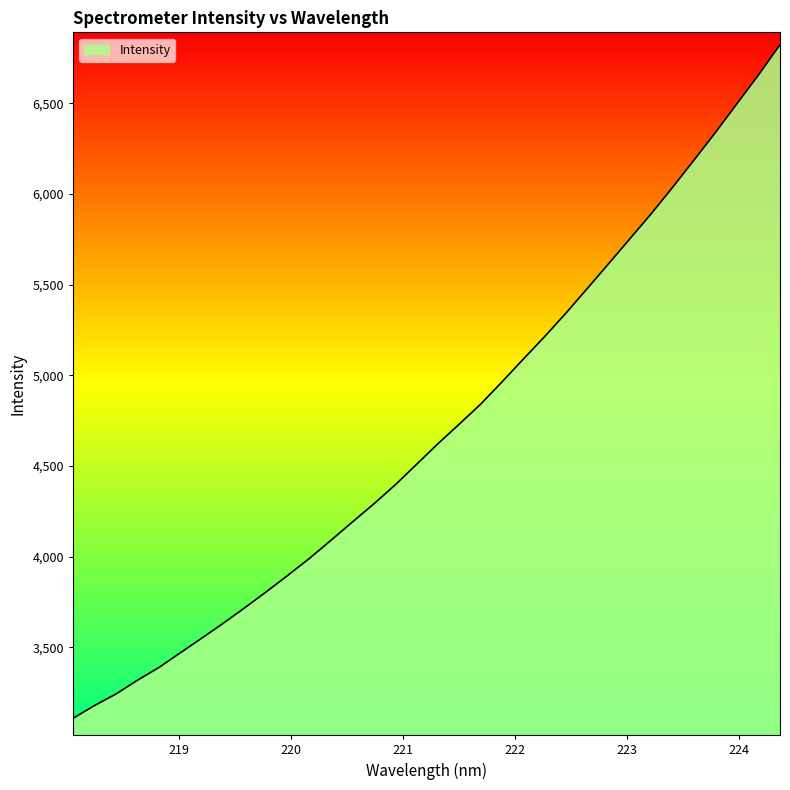

What is the smallest value displayed?

3107.6